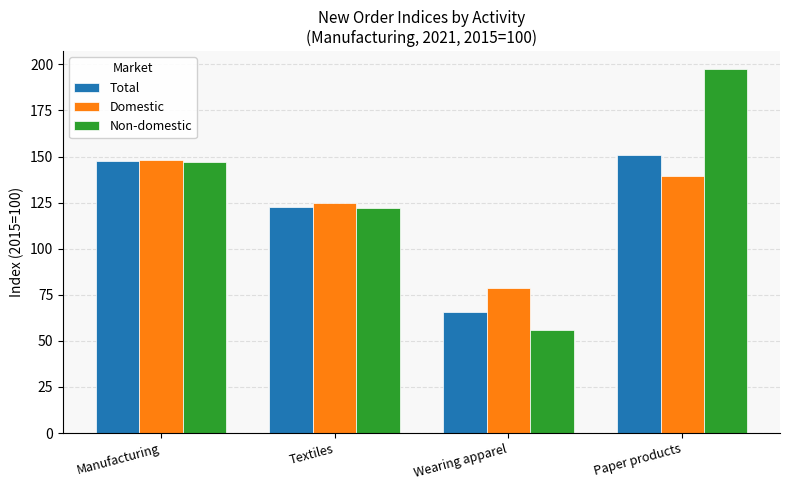

Reading left to right, transcribe all the data shown in this chart.

Total: Manufacturing=147.6	Textiles=122.9	Wearing apparel=65.6	Paper products=151.1
Domestic: Manufacturing=148.4	Textiles=124.9	Wearing apparel=78.8	Paper products=139.3
Non-domestic: Manufacturing=147.1	Textiles=122.0	Wearing apparel=56.0	Paper products=197.3